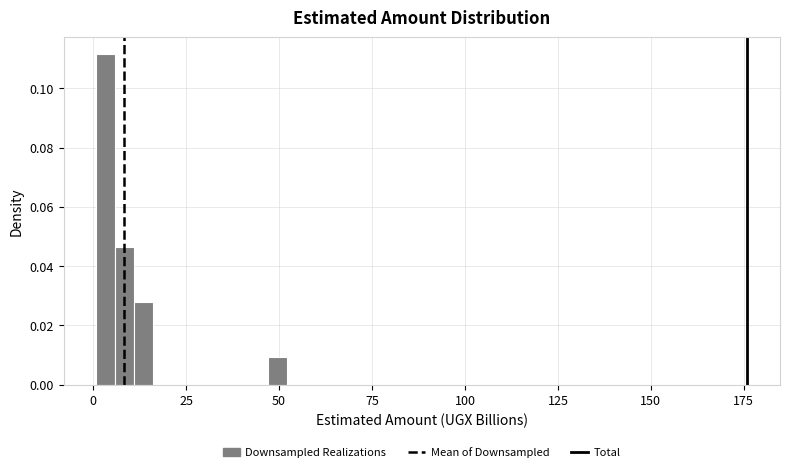

Read against the x-axis, roughly where is the centre of the tallest bar?

5